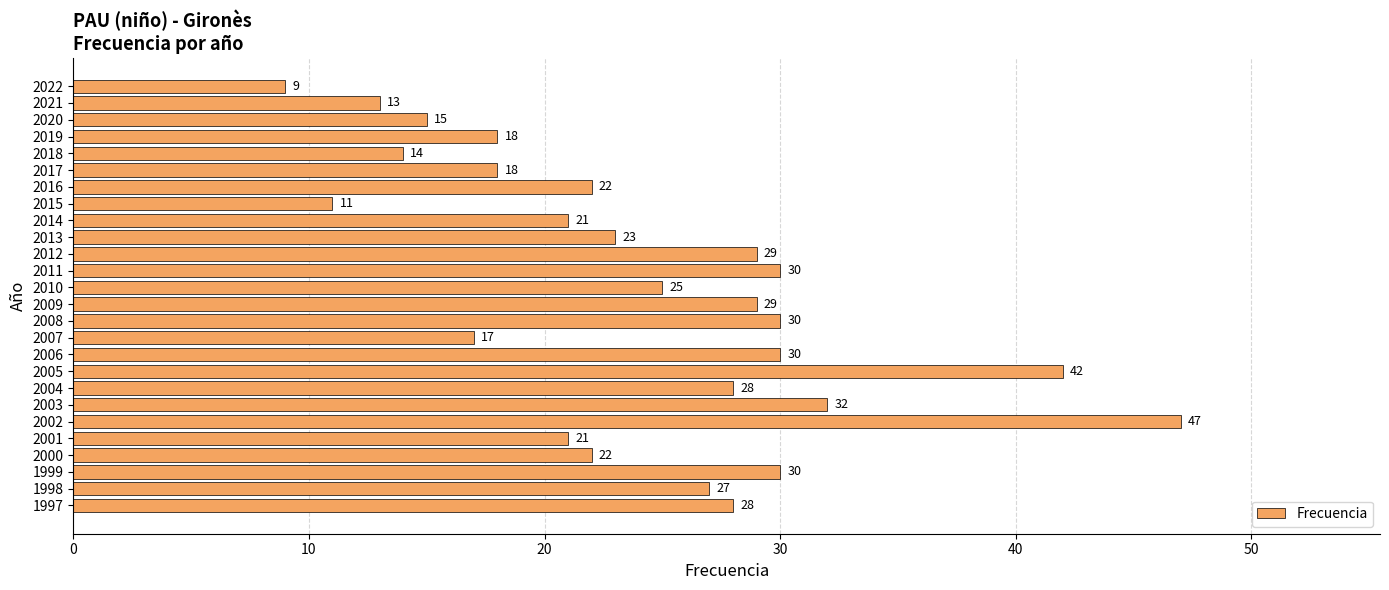

True or false: the data shows 66 at 2002.

False